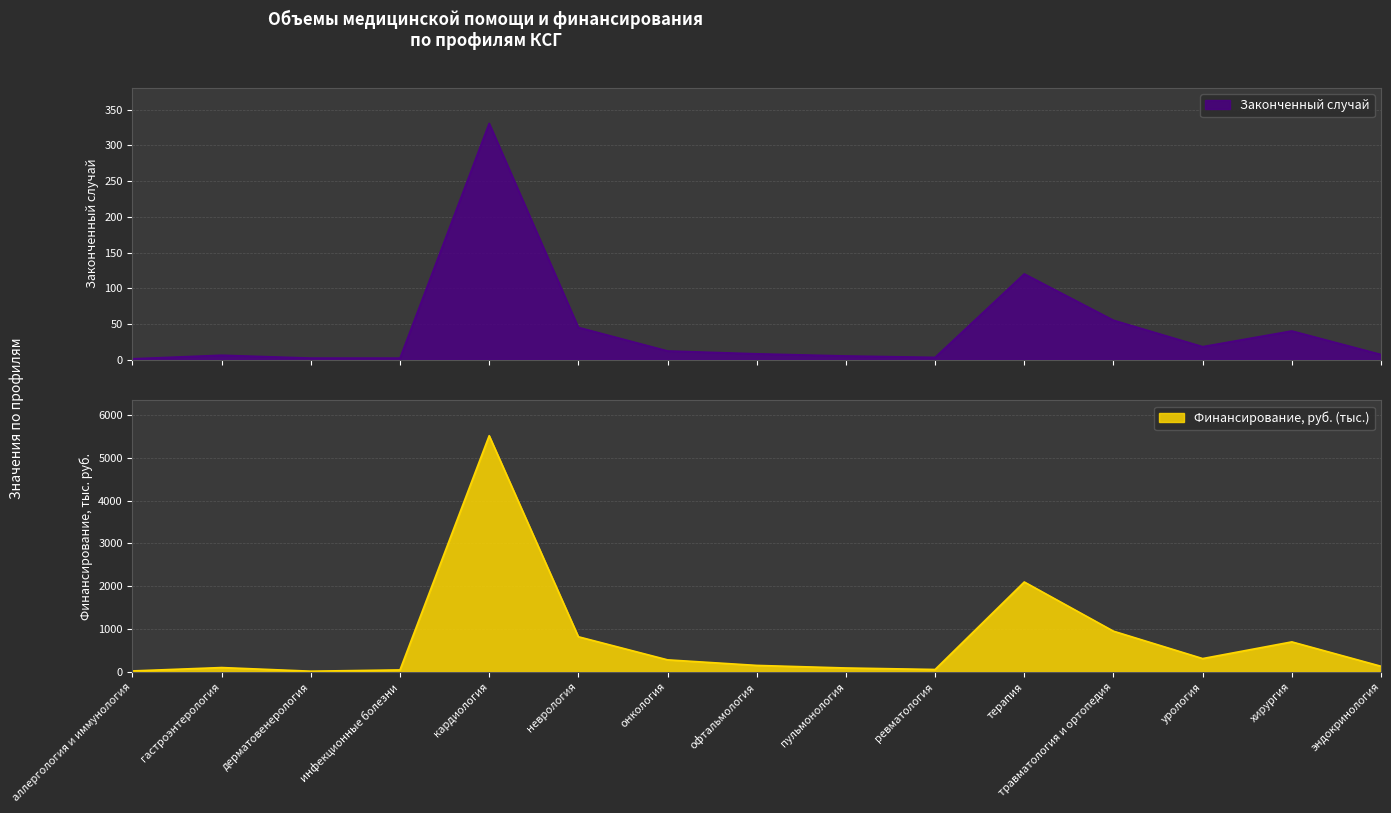

Is it true that Финансирование, руб. (тыс.) equals 51 at пульмонология?

False